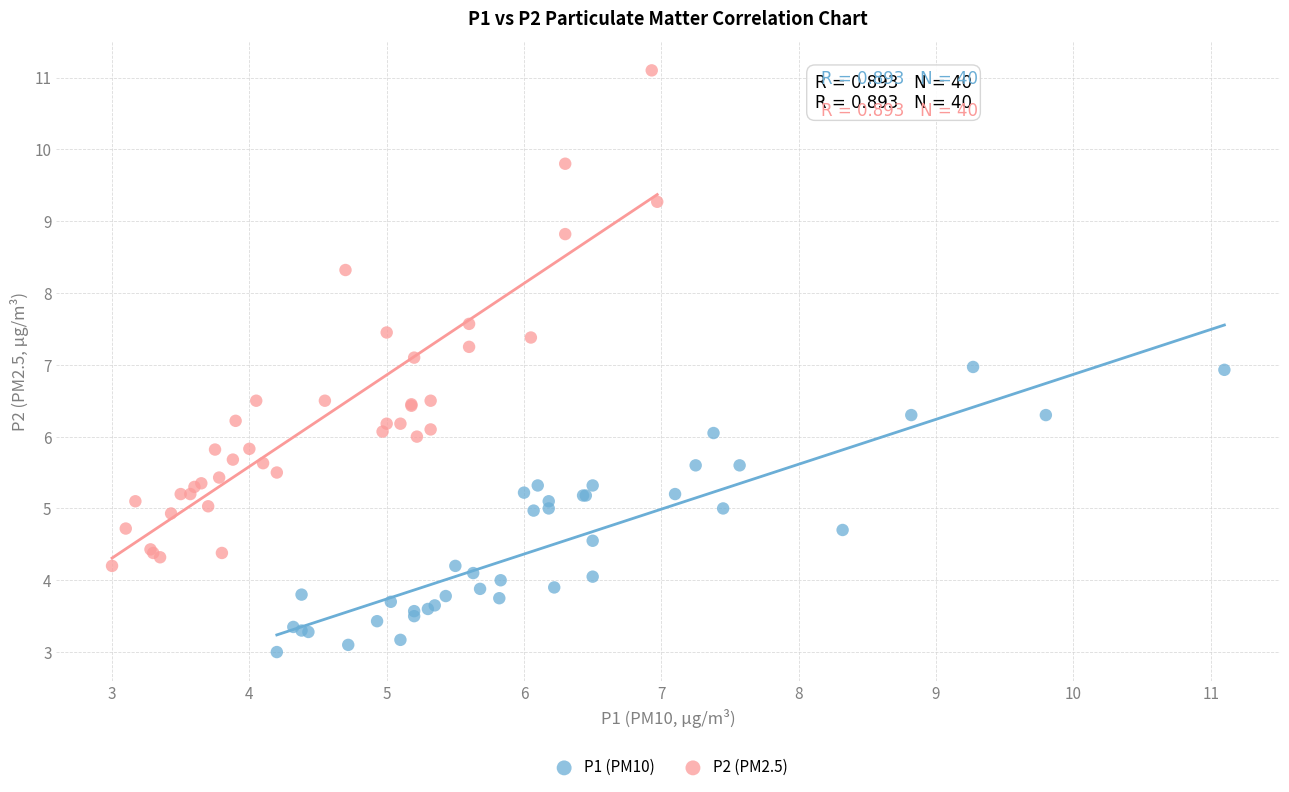

Which series contains the lowest Y value?

P1 (PM10)